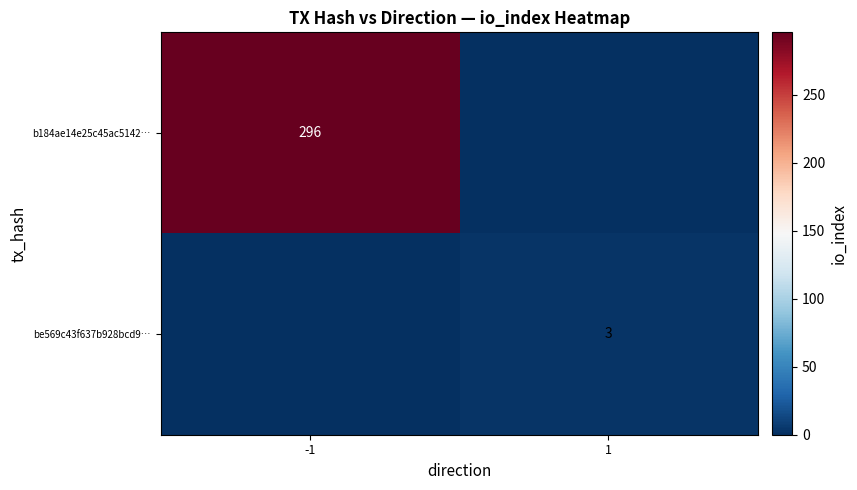

The be569c43f637b928bcd9… series shows 5 at 1. True or false?

False